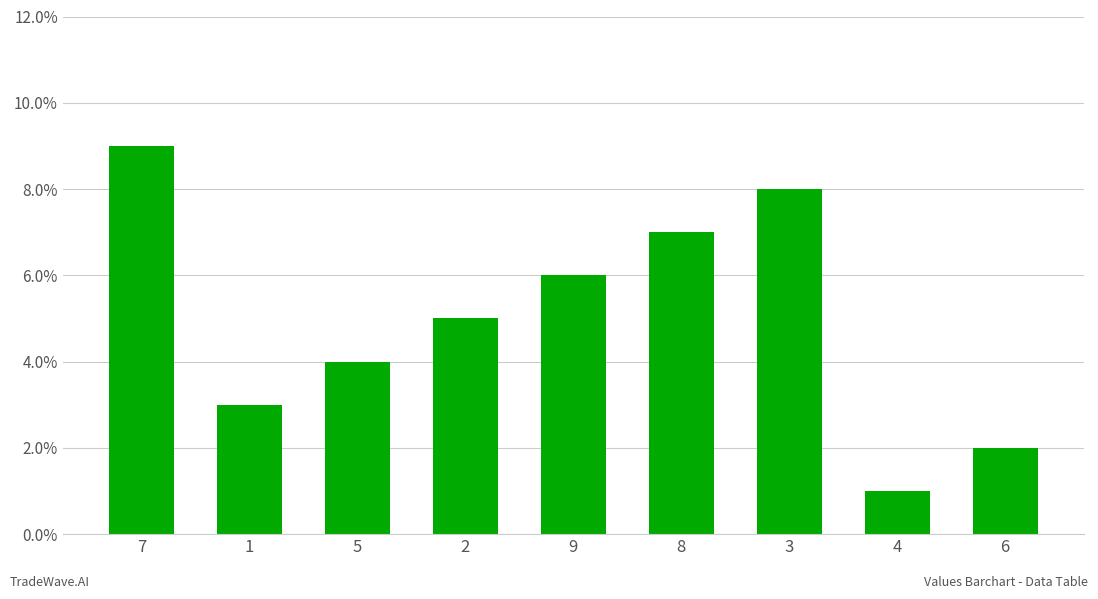

Reading right to left, extract all data points from this chart.

6=2	4=1	3=8	8=7	9=6	2=5	5=4	1=3	7=9